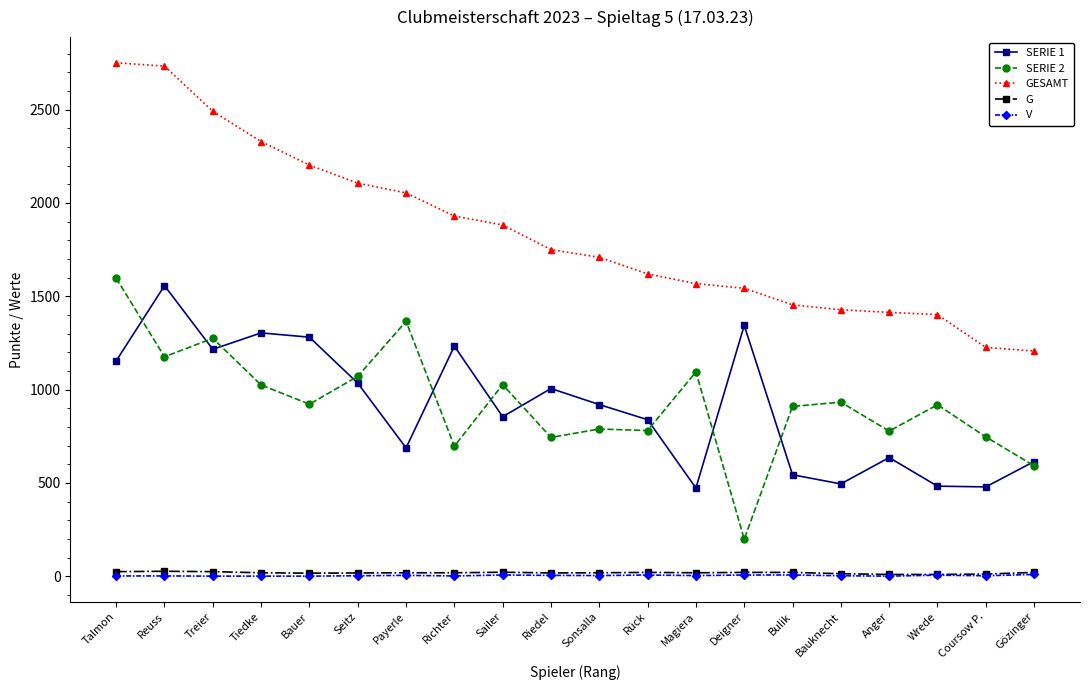

What is the label of the 8th point from the right?

Magiera